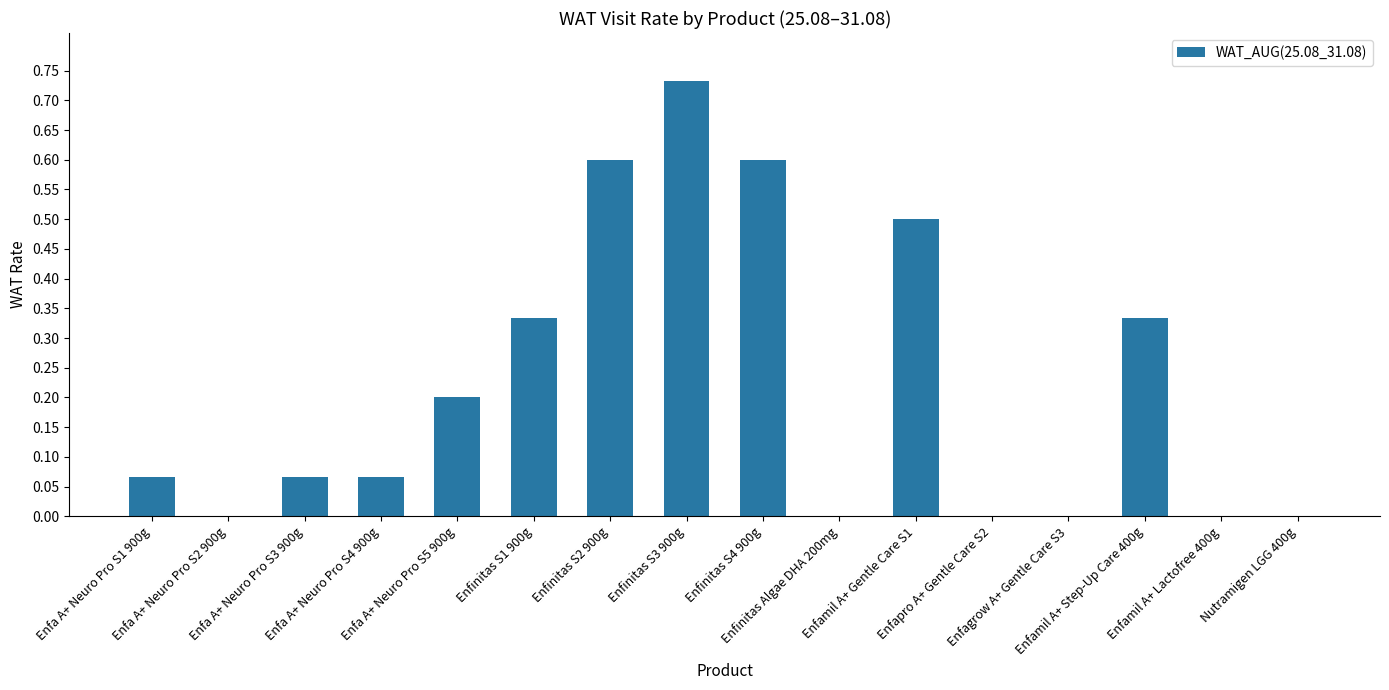

What is the sum of all values?

3.5